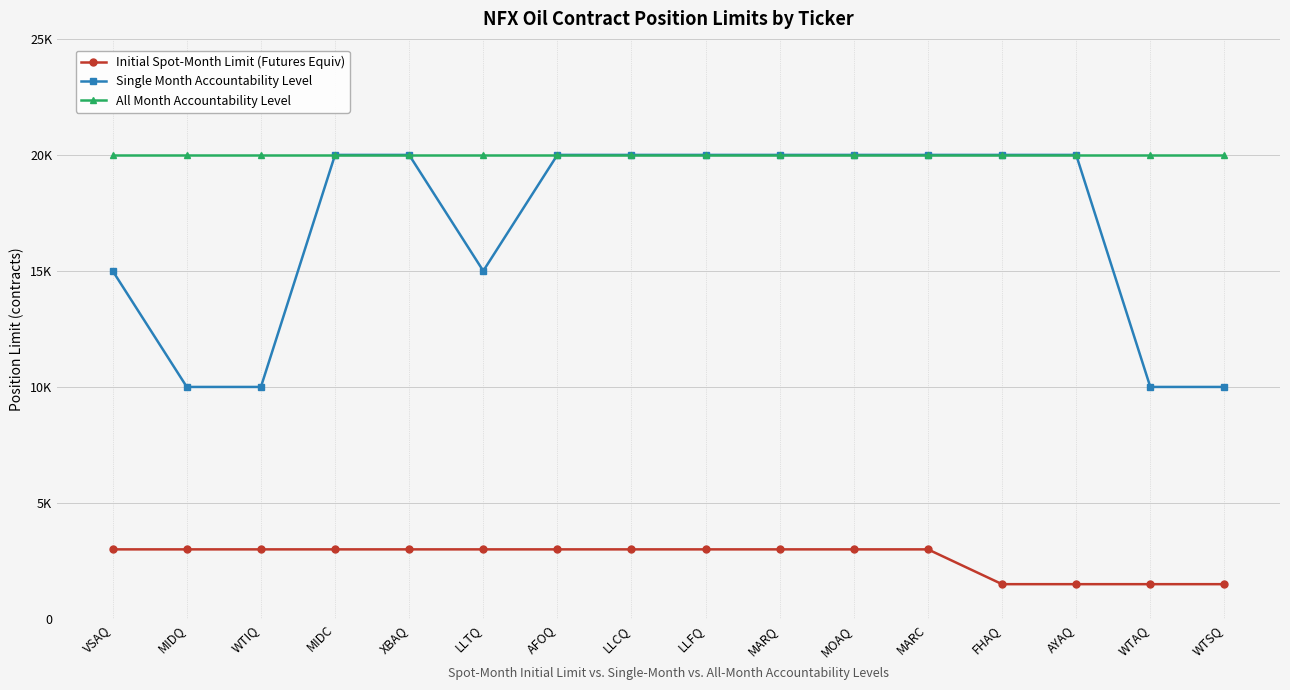

Reading left to right, extract all data points from this chart.

Initial Spot-Month Limit (Futures Equiv): VSAQ=3000	MIDQ=3000	WTIQ=3000	MIDC=3000	XBAQ=3000	LLTQ=3000	AFOQ=3000	LLCQ=3000	LLFQ=3000	MARQ=3000	MOAQ=3000	MARC=3000	FHAQ=1500	AYAQ=1500	WTAQ=1500	WTSQ=1500
Single Month Accountability Level: VSAQ=15000	MIDQ=10000	WTIQ=10000	MIDC=20000	XBAQ=20000	LLTQ=15000	AFOQ=20000	LLCQ=20000	LLFQ=20000	MARQ=20000	MOAQ=20000	MARC=20000	FHAQ=20000	AYAQ=20000	WTAQ=10000	WTSQ=10000
All Month Accountability Level: VSAQ=20000	MIDQ=20000	WTIQ=20000	MIDC=20000	XBAQ=20000	LLTQ=20000	AFOQ=20000	LLCQ=20000	LLFQ=20000	MARQ=20000	MOAQ=20000	MARC=20000	FHAQ=20000	AYAQ=20000	WTAQ=20000	WTSQ=20000